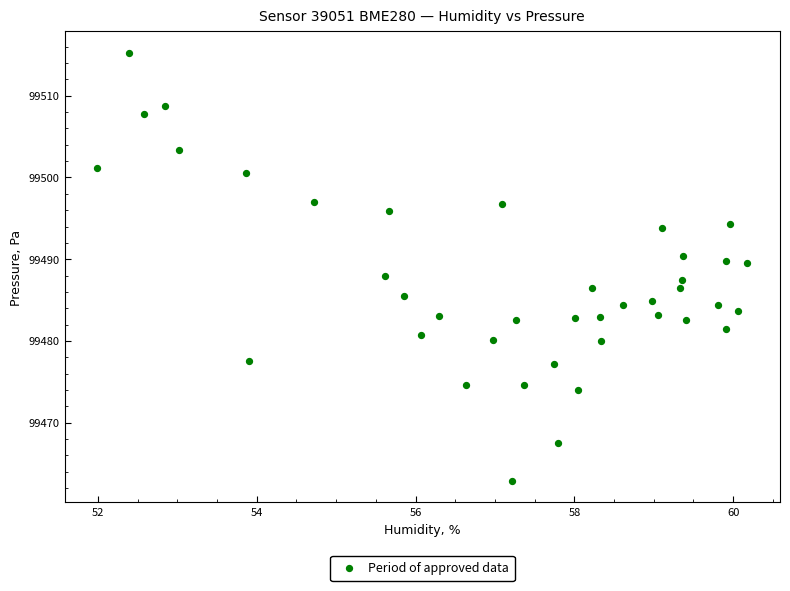

What is the range of X values (max minus min)?

8.2